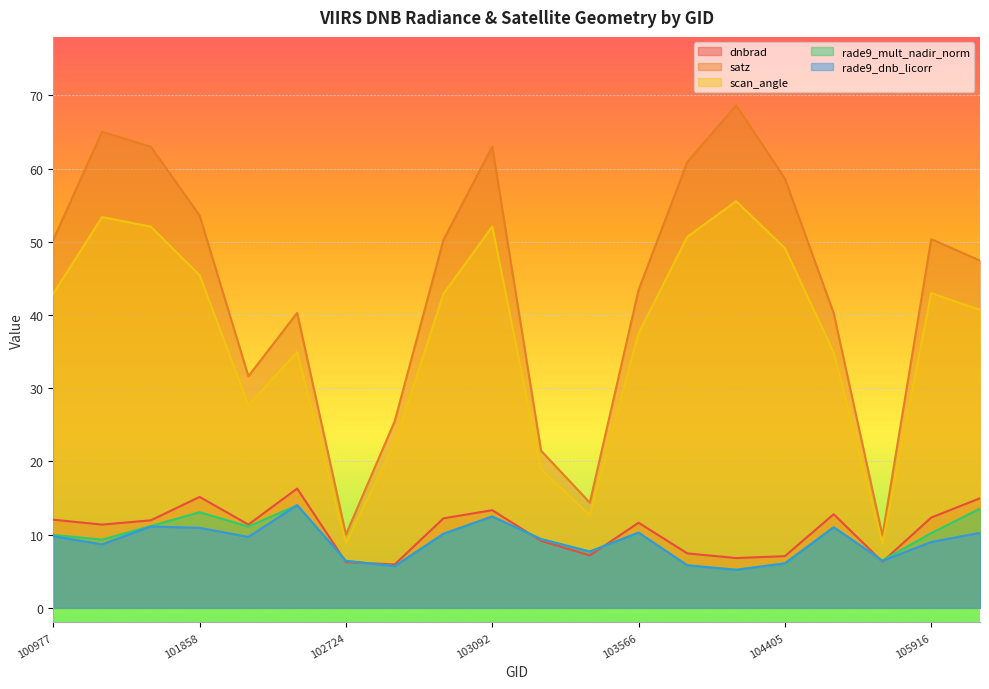

How many interior local valleys does the rade9_dnb_licorr series have?

6